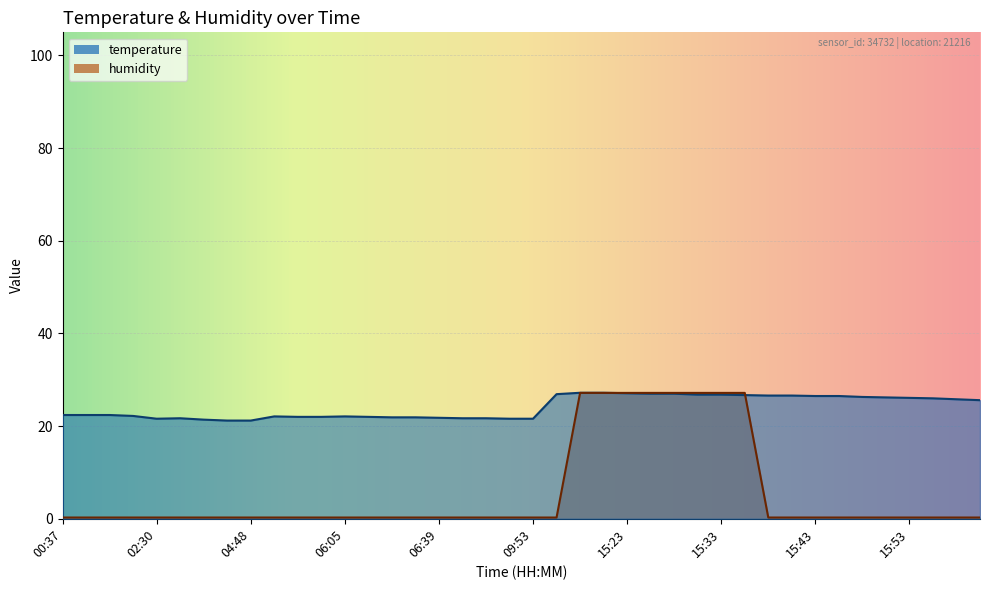

Reading left to right, extract all data points from this chart.

temperature: 22.4	22.4	22.4	22.2	21.6	21.7	21.4	21.2	21.2	22.1	22.0	22.0	22.1	22.0	21.9	21.9	21.8	21.7	21.7	21.6	21.6	26.9	27.2	27.2	27.1	27.0	27.0	26.8	26.8	26.7	26.6	26.6	26.5	26.5	26.3	26.2	26.1	26.0	25.8	25.6
humidity: 0.3	0.3	0.3	0.3	0.3	0.3	0.3	0.3	0.3	0.3	0.3	0.3	0.3	0.3	0.3	0.3	0.3	0.3	0.3	0.3	0.3	0.3	27.2	27.2	27.2	27.2	27.2	27.2	27.2	27.2	0.3	0.3	0.3	0.3	0.3	0.3	0.3	0.3	0.3	0.3